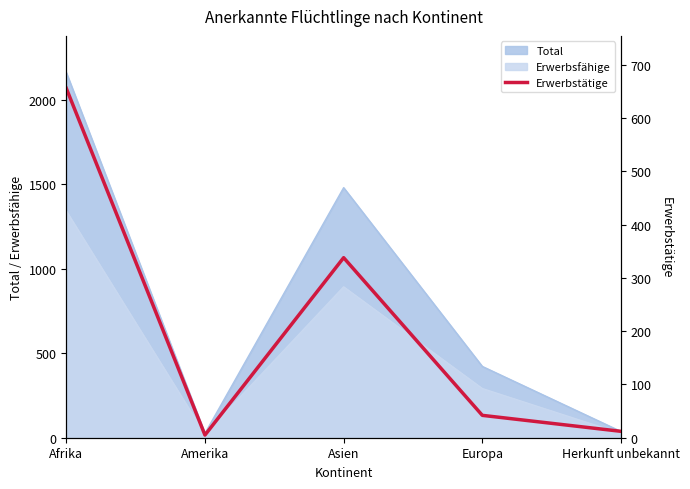

Approximately how many times larger is the value at Europa compared to Herkunft unbekannt?

3.5